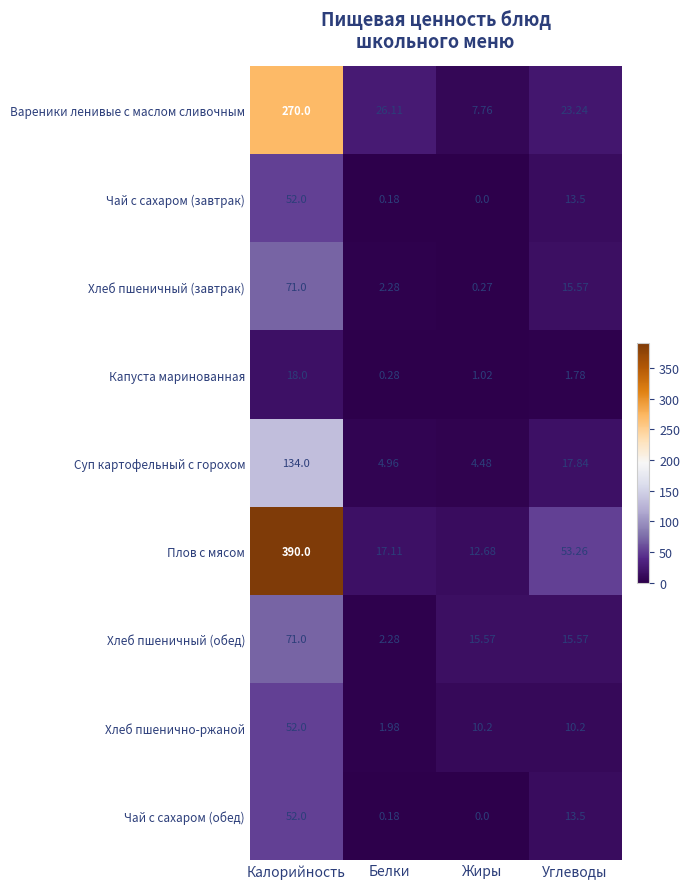

At which label does Чай с сахаром (завтрак) first exceed 13?

Калорийность